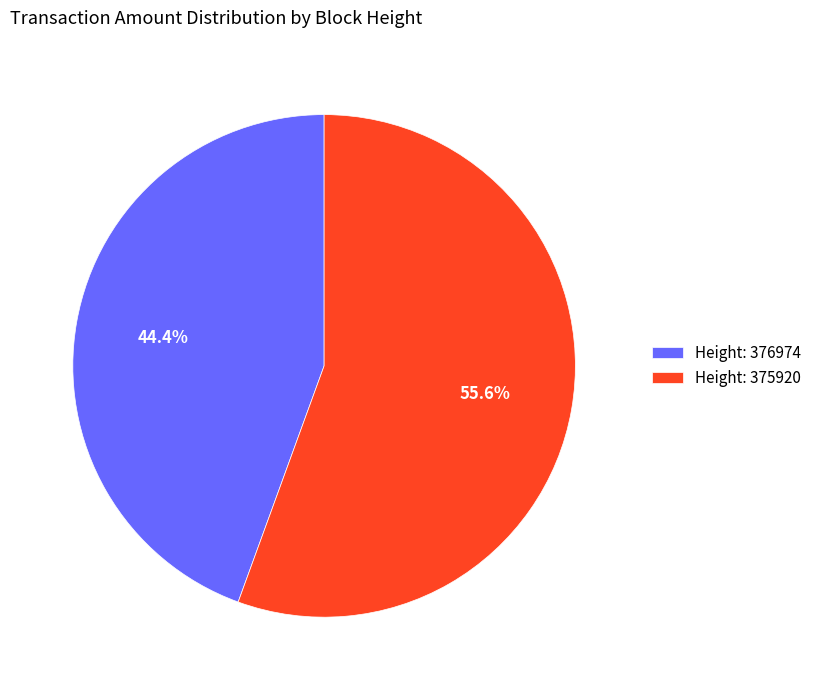

How many slices are in this pie chart?

2